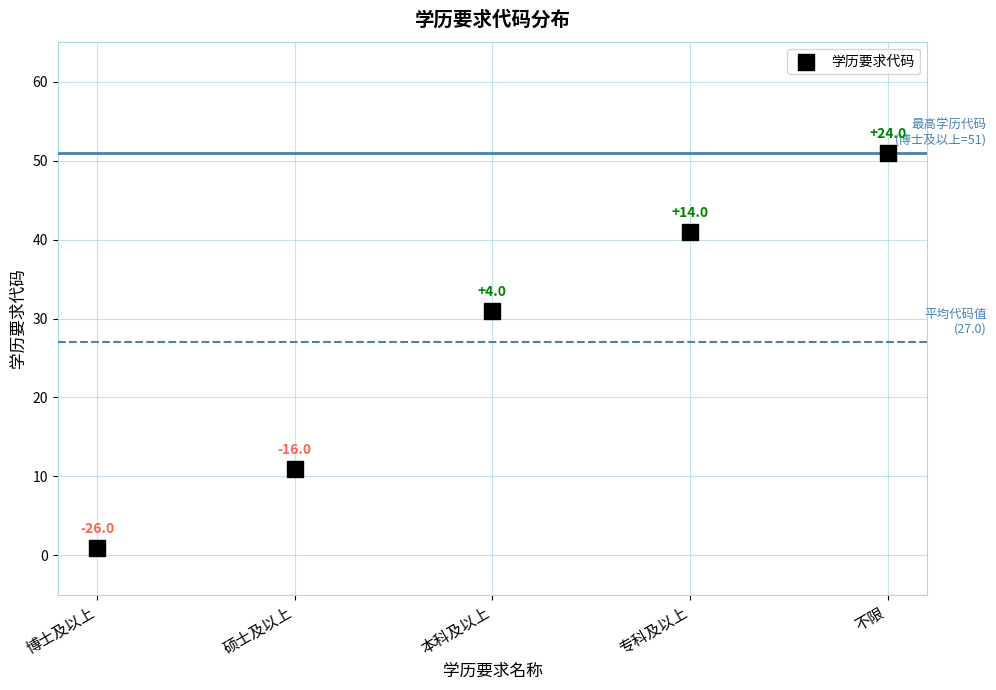

What Y value in the scatter plot is closest to 26?

31